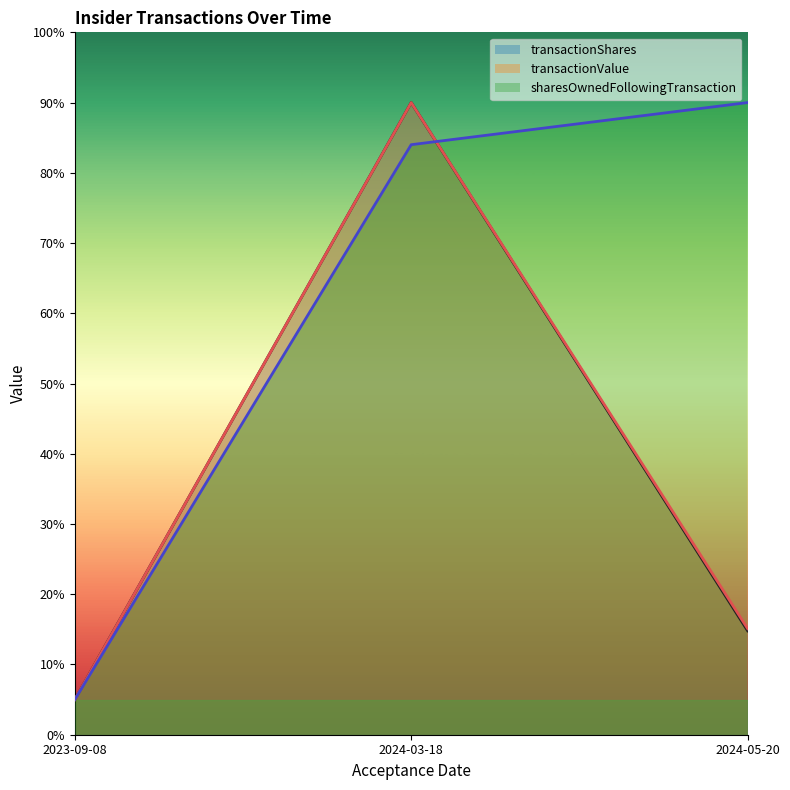

Reading left to right, list all the values displayed in this chart.

transactionShares: 5.0	90.0	14.8
transactionValue: 5.0	90.0	15.1
sharesOwnedFollowingTransaction: 5.0	84.0	90.0